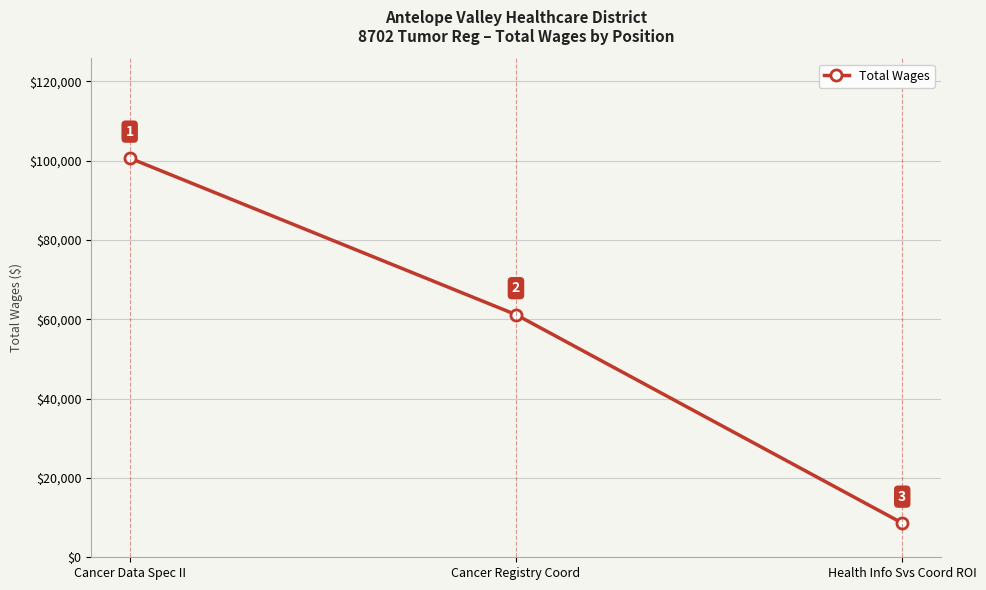

What is the label of the 1st point from the right?

Health Info Svs Coord ROI